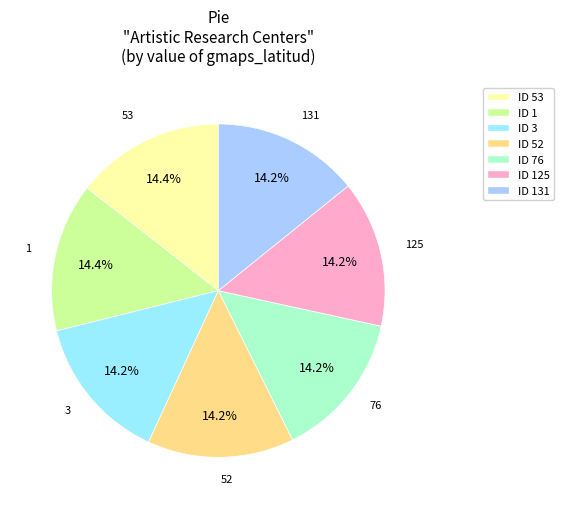

Which category has the biggest portion of the pie?

53